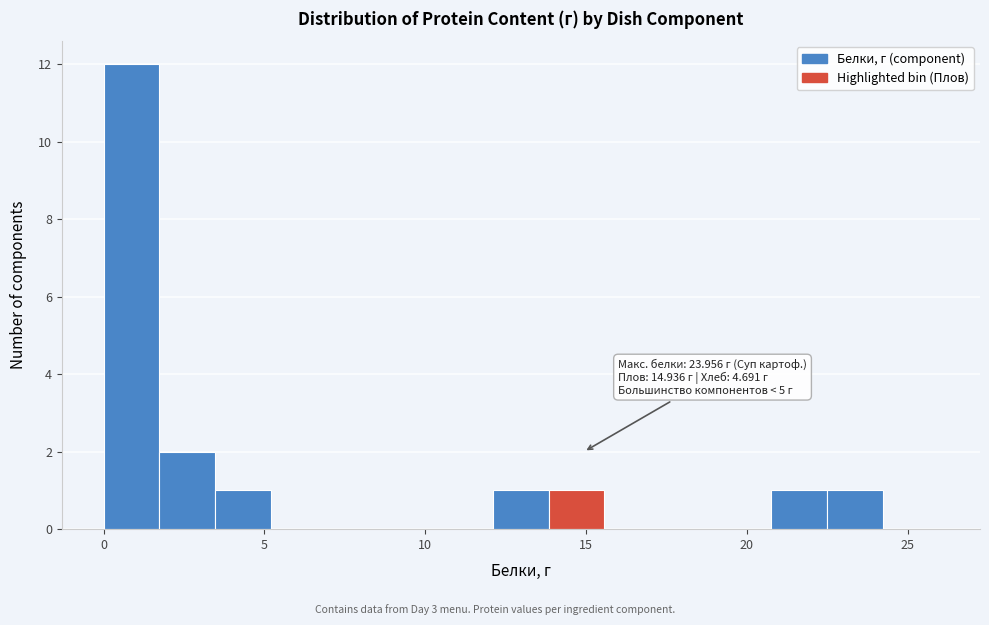

Around what value on the x-axis is the tallest bar? Give the approximate position of its centre, as read against the axis.

1.0